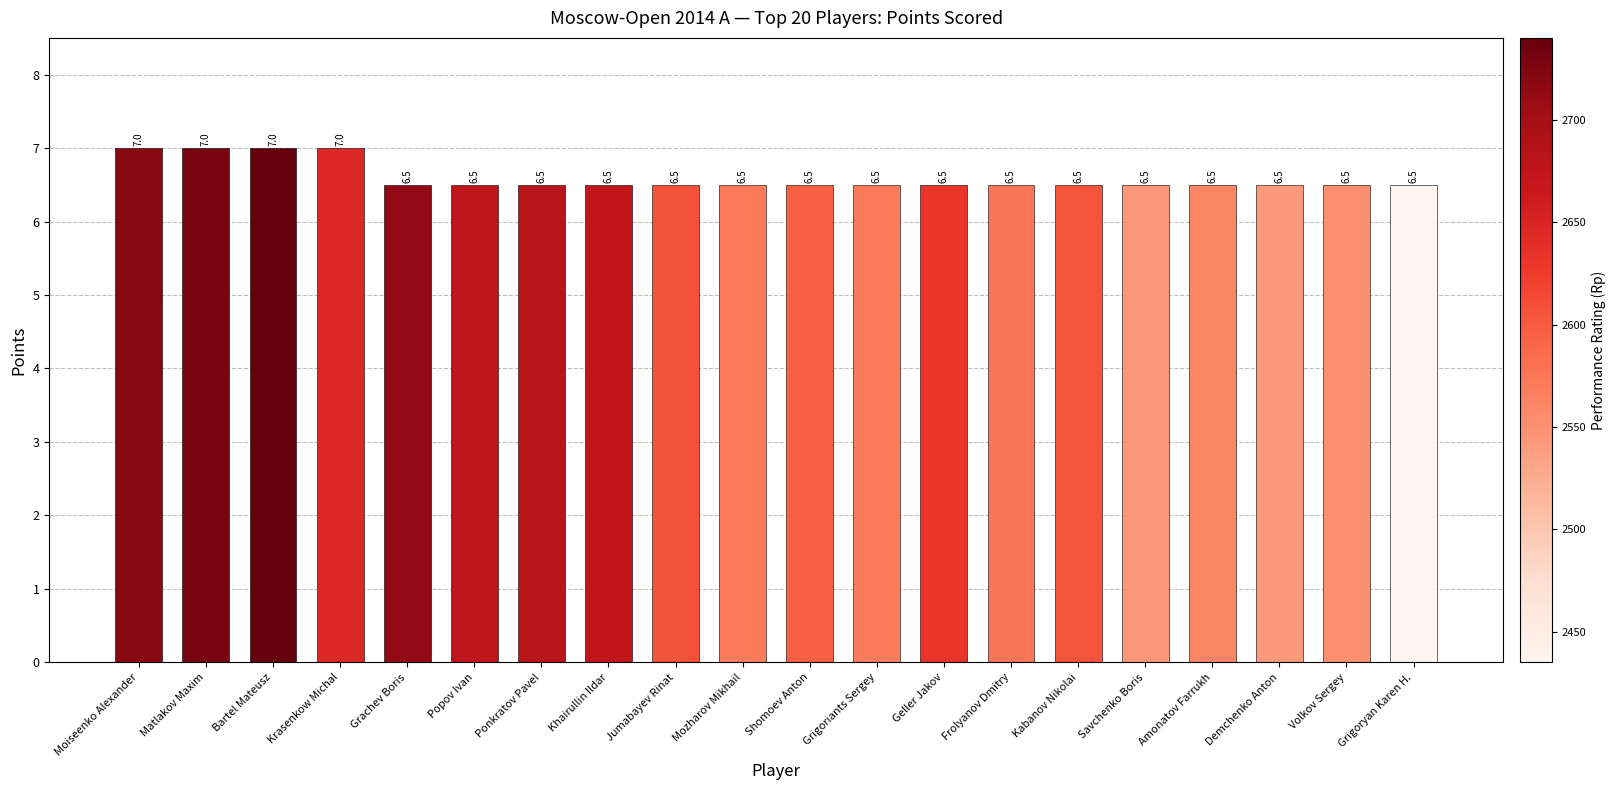

What is the average value?

6.6